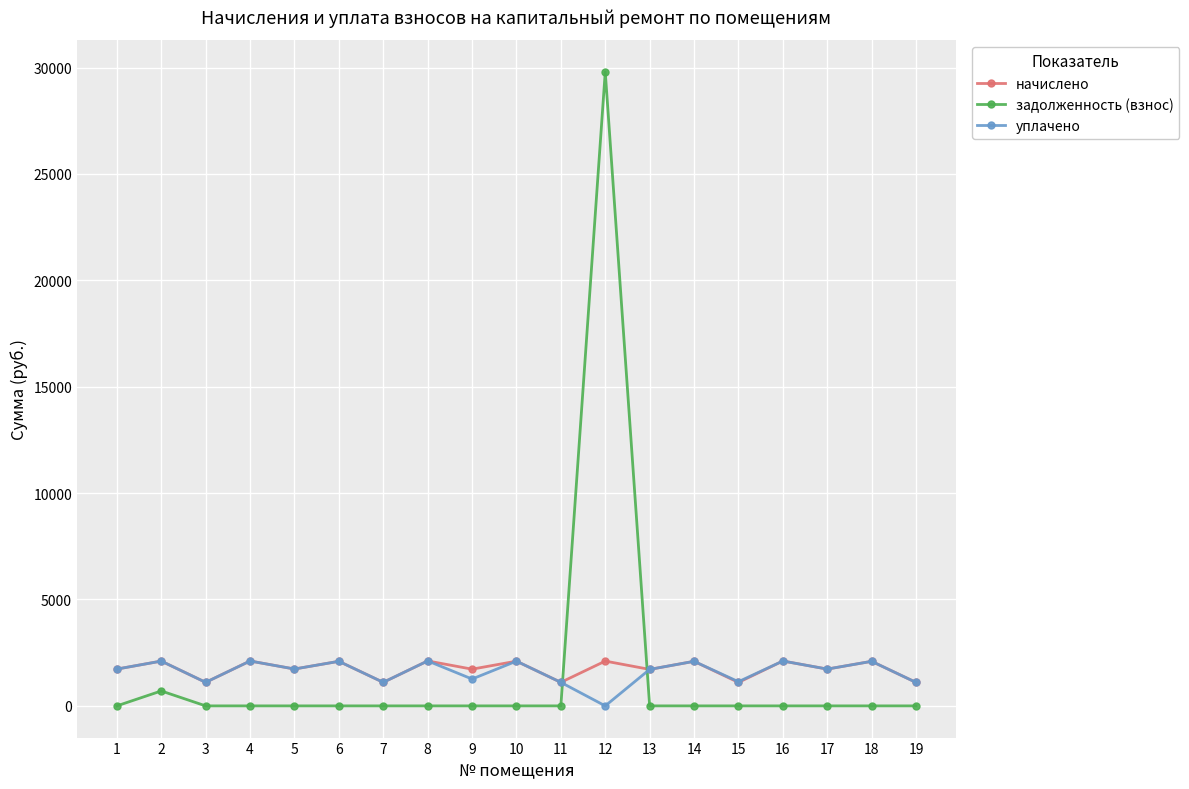

Which series has the widest spread of values?

задолженность (взнос)